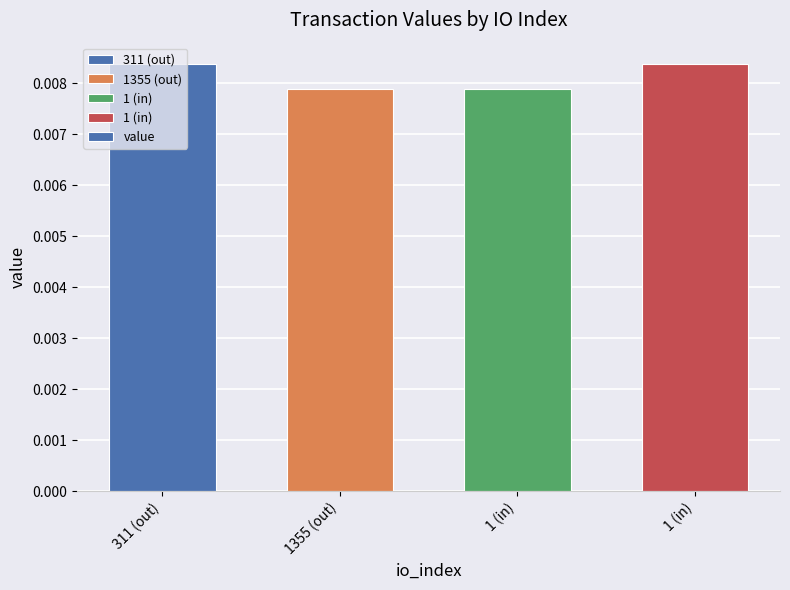

Where is the data nearest to the value 0?

1355 (out)